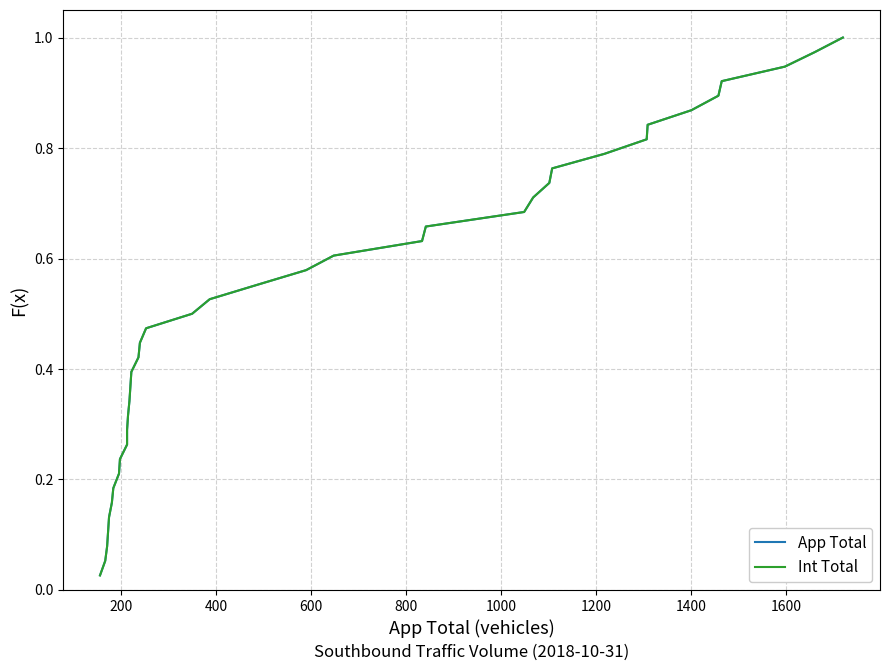

Reading left to right, extract all data points from this chart.

App Total: 0.0	0.1	0.1	0.1	0.1	0.2	0.2	0.2	0.2	0.3	0.3	0.3	0.3	0.4	0.4	0.4	0.4	0.5	0.5	0.5	0.6	0.6	0.6	0.6	0.7	0.7	0.7	0.7	0.8	0.8	0.8	0.8	0.9	0.9	0.9	0.9	1.0	1.0
Int Total: 0.0	0.1	0.1	0.1	0.1	0.2	0.2	0.2	0.2	0.3	0.3	0.3	0.3	0.4	0.4	0.4	0.4	0.5	0.5	0.5	0.6	0.6	0.6	0.6	0.7	0.7	0.7	0.7	0.8	0.8	0.8	0.8	0.9	0.9	0.9	0.9	1.0	1.0